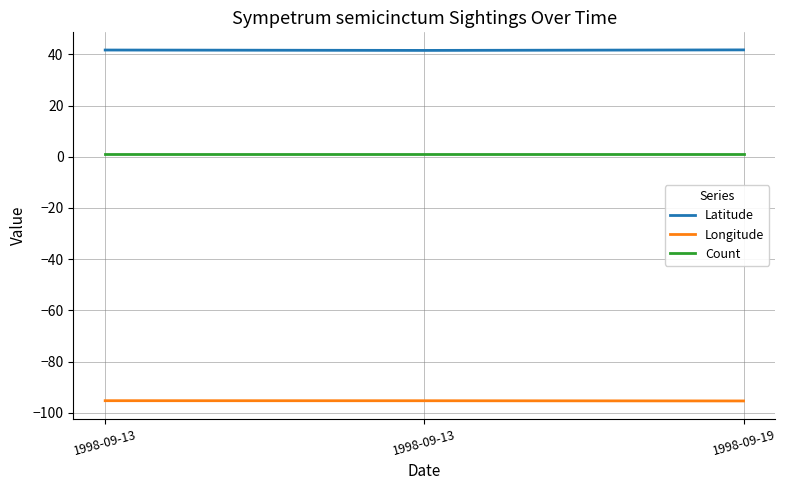

List the series in order of their peak value, lowest first.

Longitude, Count, Latitude